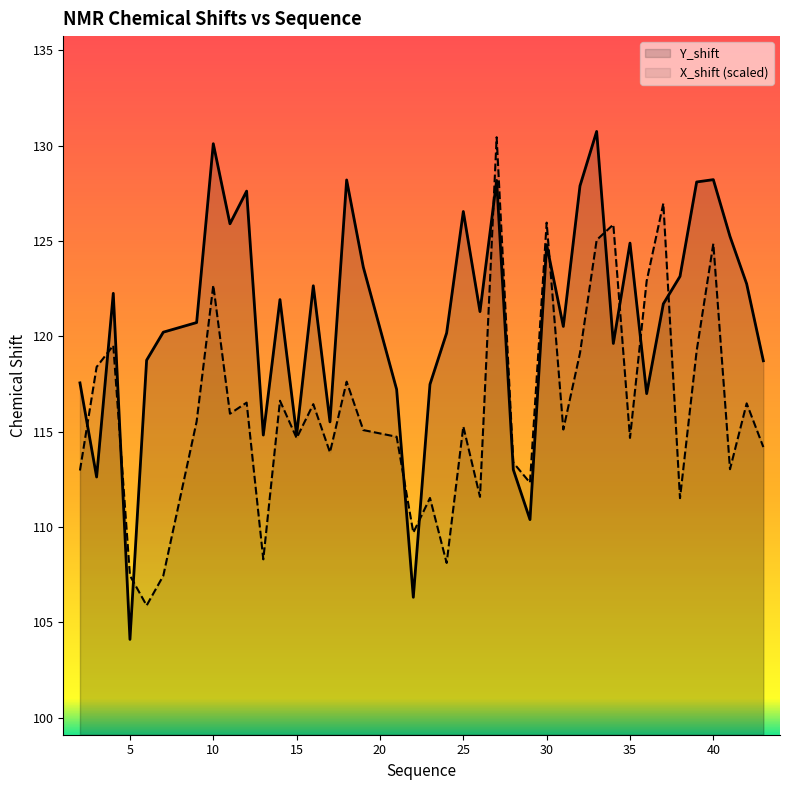

Rank the categories by Y_shift value from lowest to highest.

5, 22, 29, 3, 28, 13, 15, 17, 36, 21, 23, 2, 43, 6, 34, 24, 7, 31, 9, 26, 37, 14, 4, 16, 42, 38, 19, 30, 35, 41, 11, 25, 12, 32, 39, 27, 18, 40, 10, 33